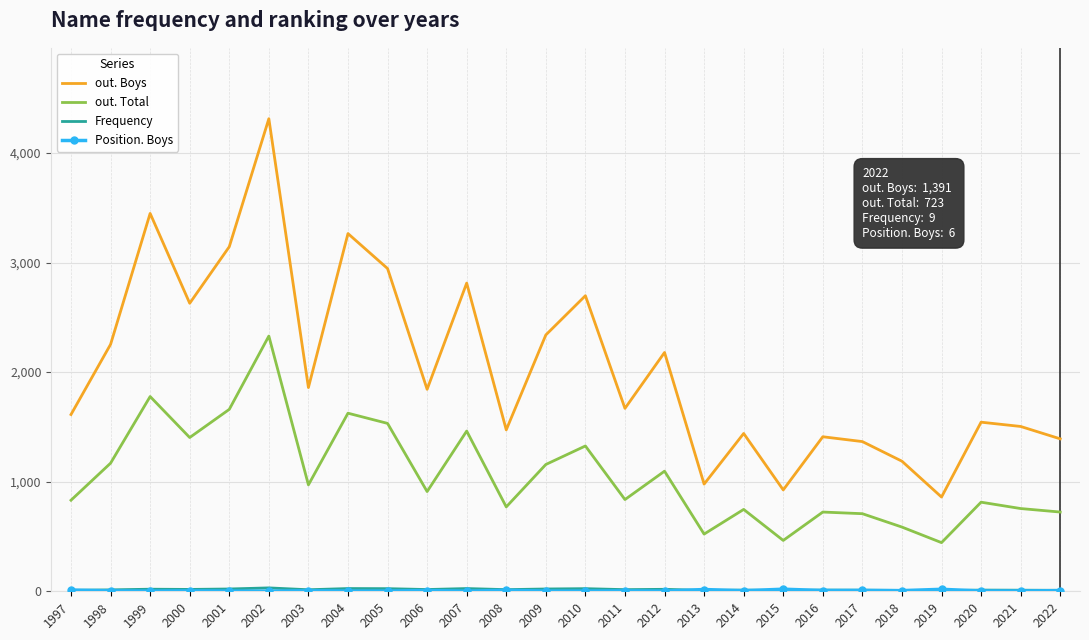

Where is the first local maximum for out. Total?

1999